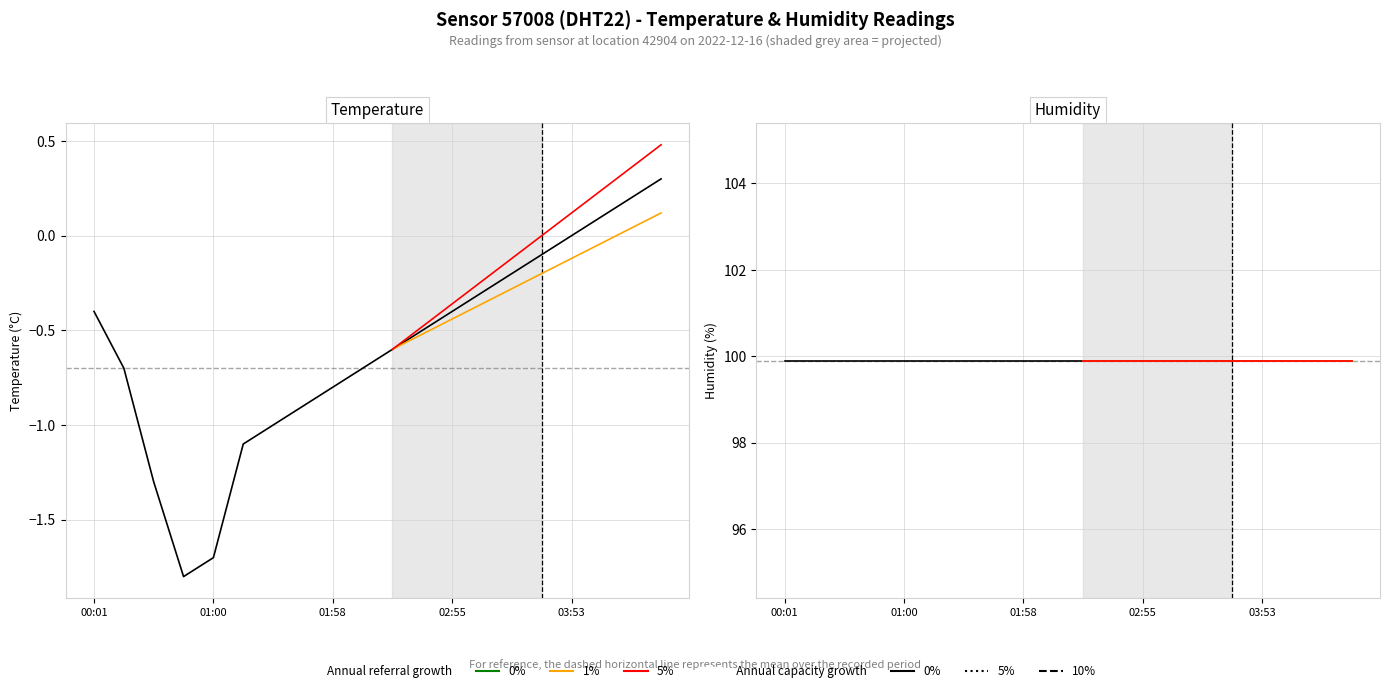

Does the chart display data point markers on the line(s)?

No